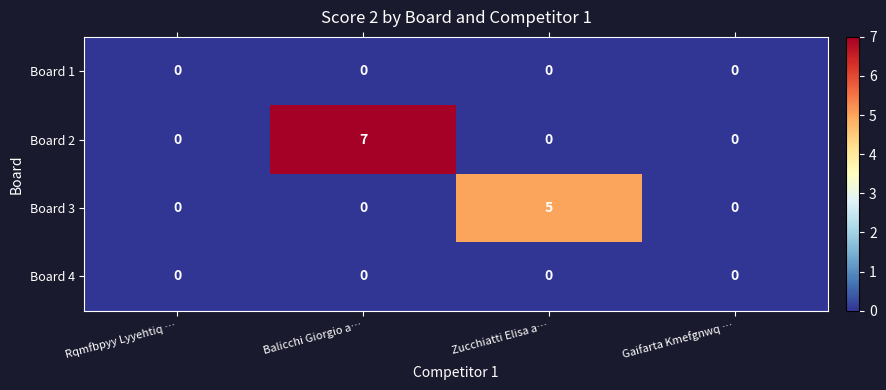

Which series changed the most between Balicchi Giorgio a… and Gaifarta Kmefgnwq …?

Board 2